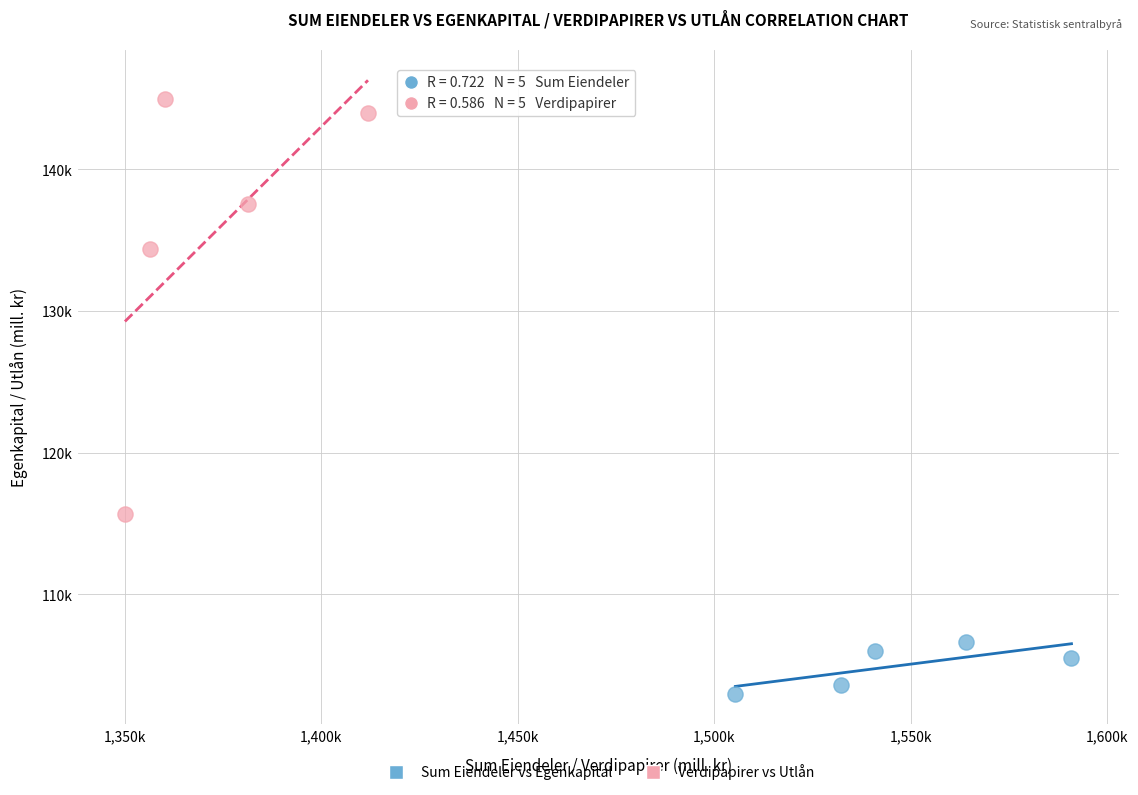

What are all the series names shown in the legend?

Sum Eiendeler vs Egenkapital, Verdipapirer vs Utlån